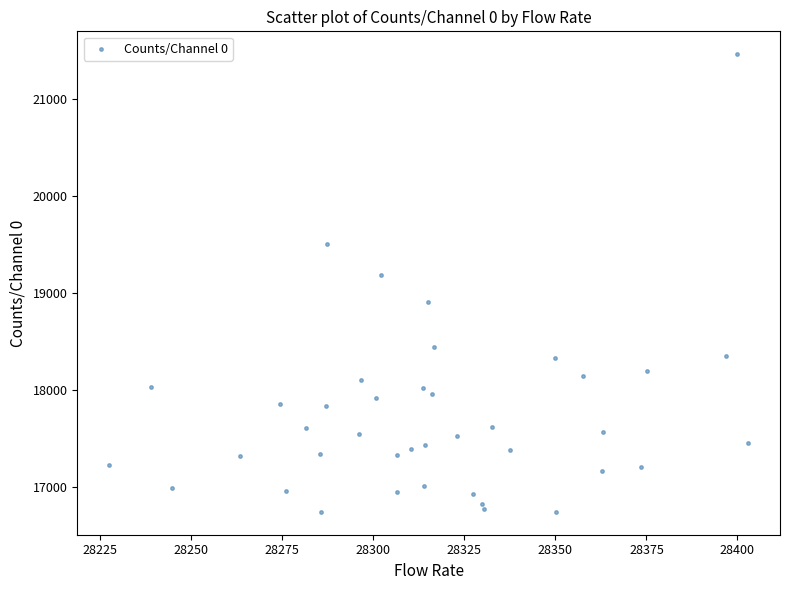

What Y value in the scatter plot is closest to 19105?

19191